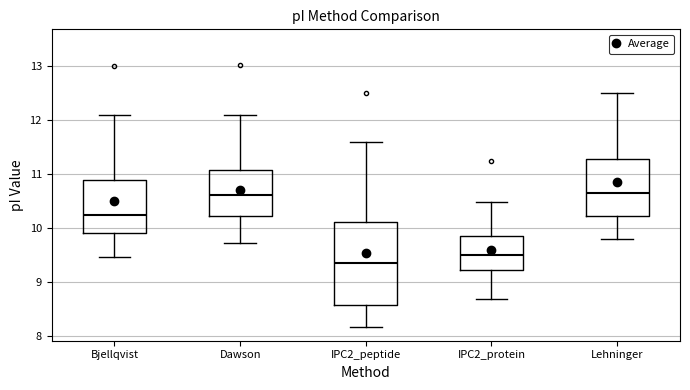

Where does the lower whisker of the box for Bjellqvist end on the y-axis? The values are not printed on the chart, so give them approximately, as read against the axis.

9.5